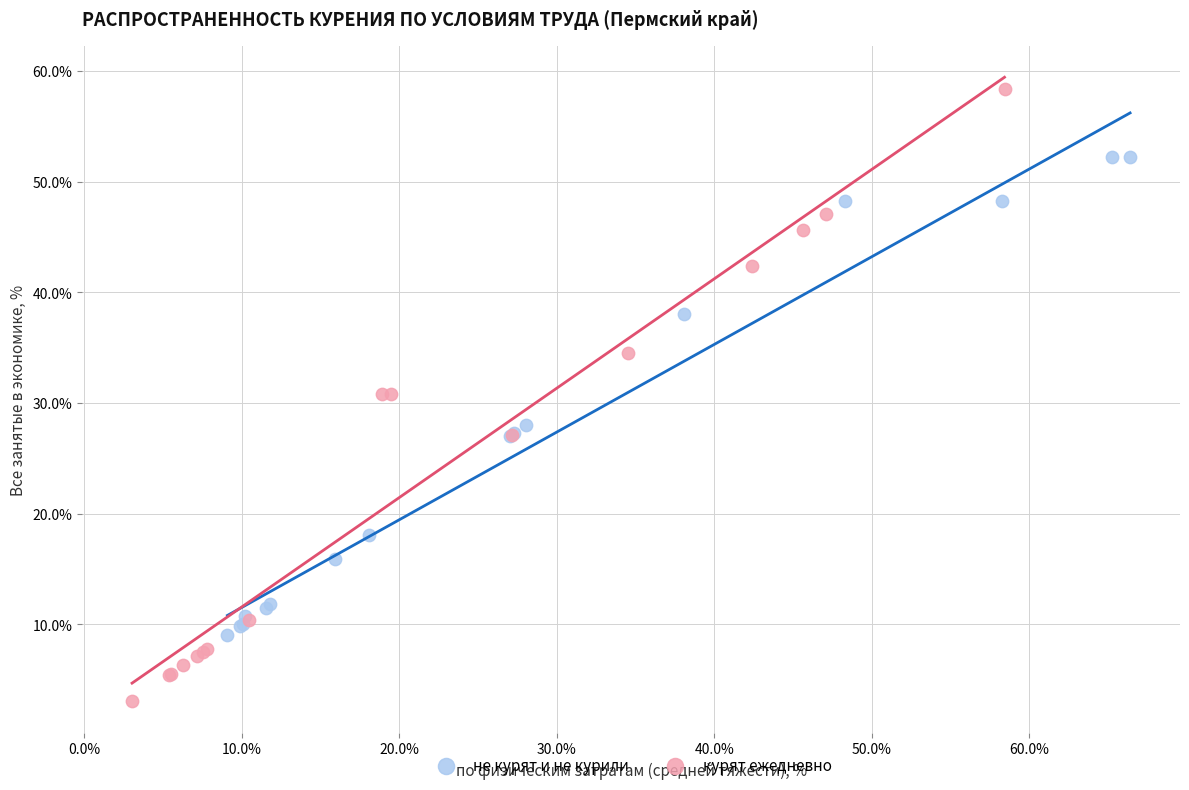

Which series reaches the minimum Y coordinate?

курят ежедневно